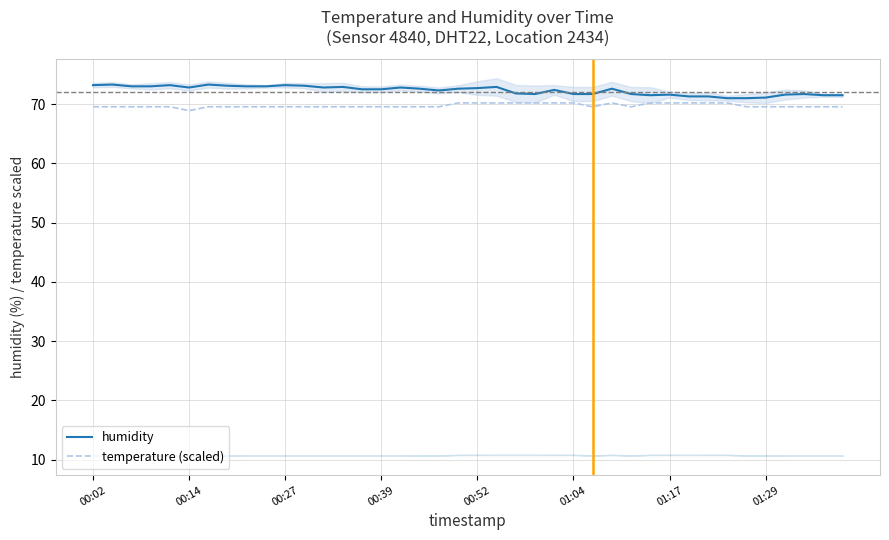

What value does the humidity series have at 19?

72.6